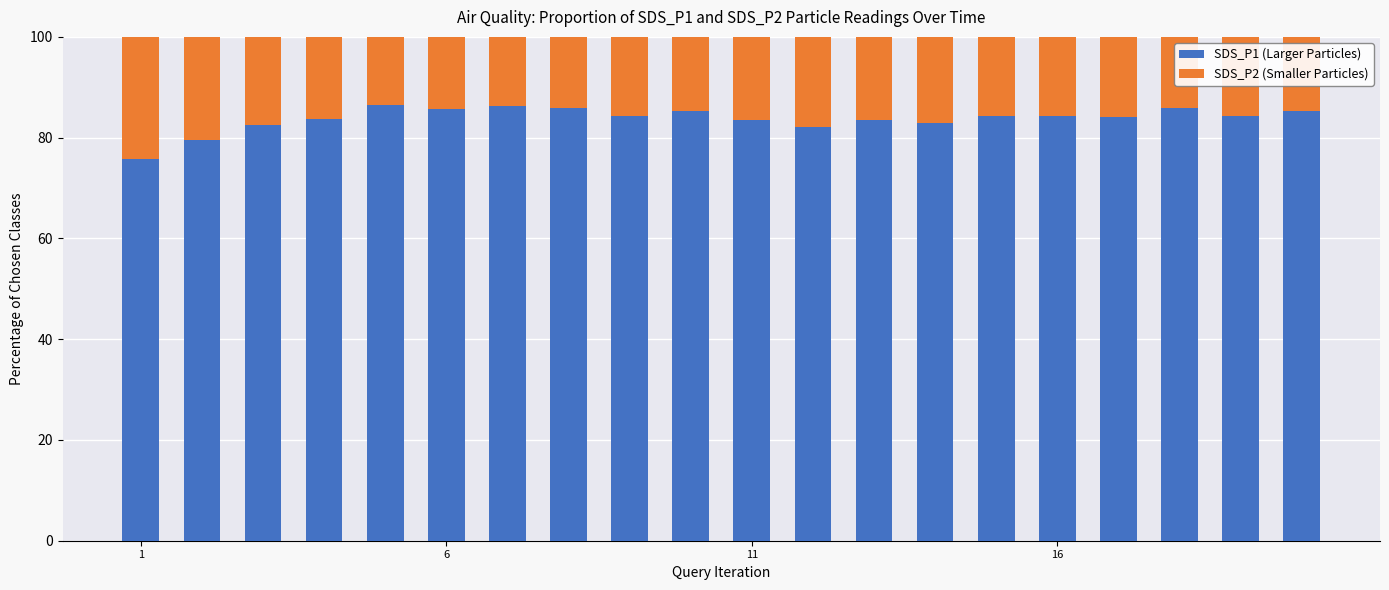

How many distinct data groups are displayed?

2